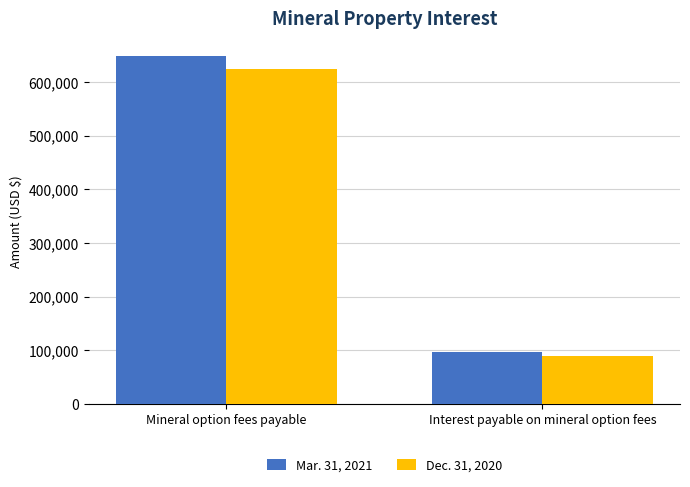

Reading right to left, list all the values displayed in this chart.

Mar. 31, 2021: Interest payable on mineral option fees=97417	Mineral option fees payable=648889
Dec. 31, 2020: Interest payable on mineral option fees=88716	Mineral option fees payable=623913